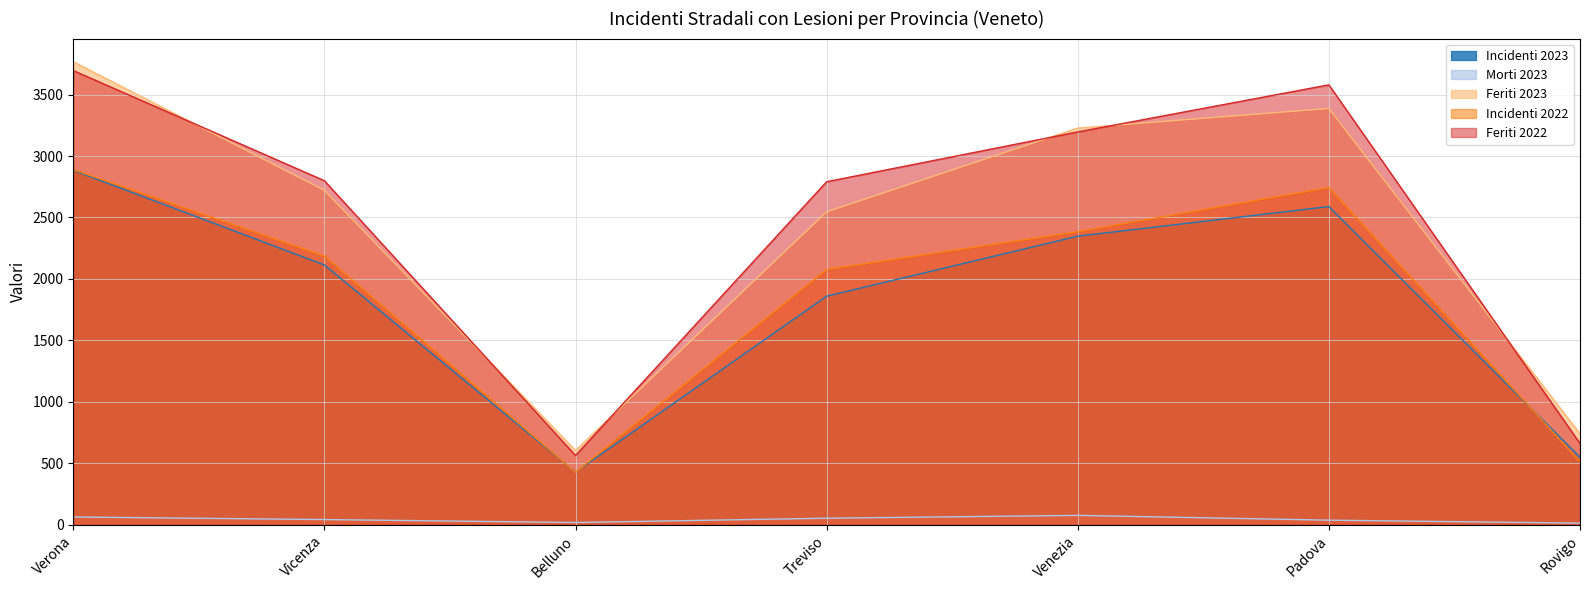

What is the sum of the Morti 2023 values at Vicenza and Verona?

107